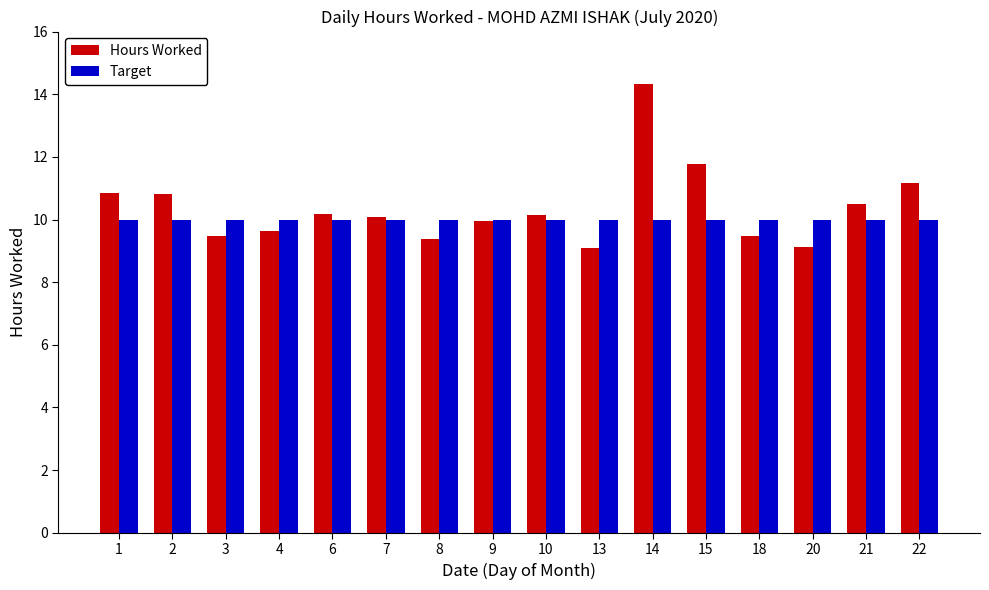

Rank the series by their average value, from lowest to highest.

Target, Hours Worked